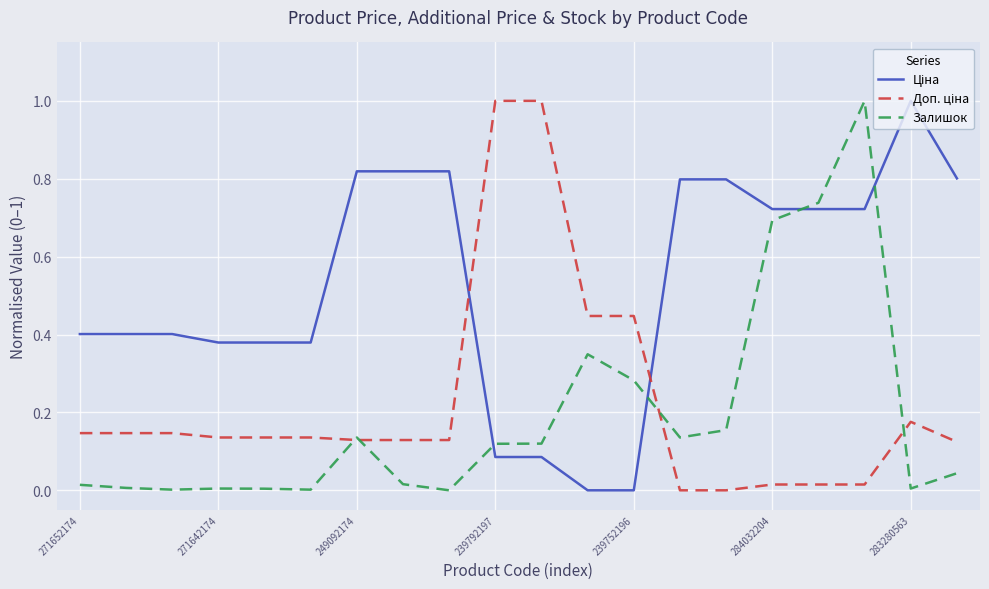

What is the maximum value shown in the chart?

1.0